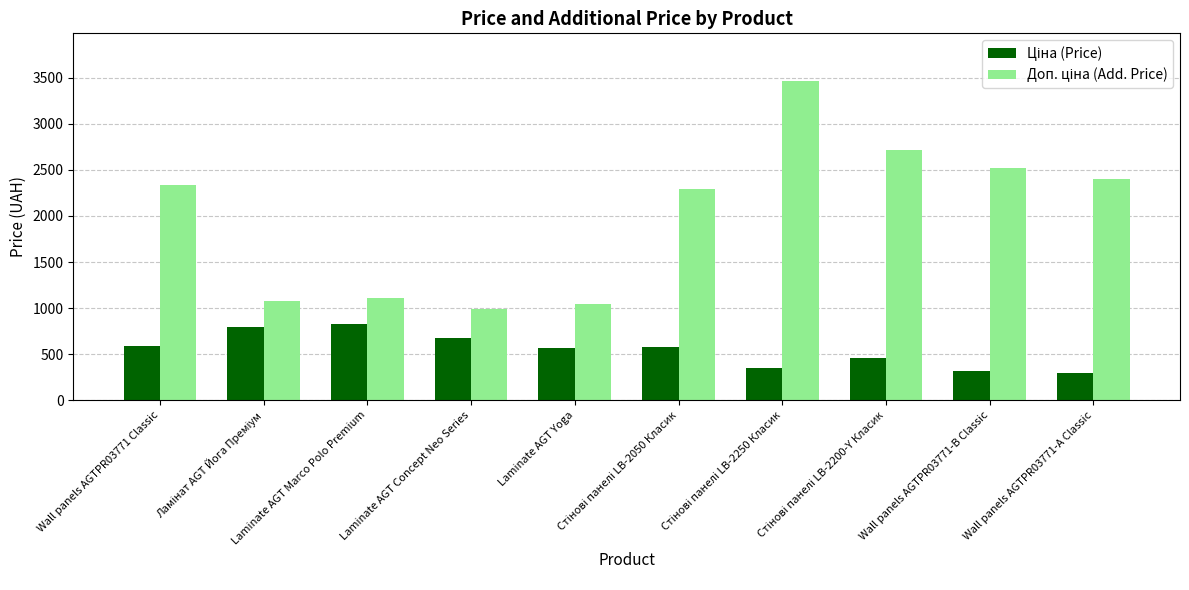

What is the greatest value displayed?

3462.7